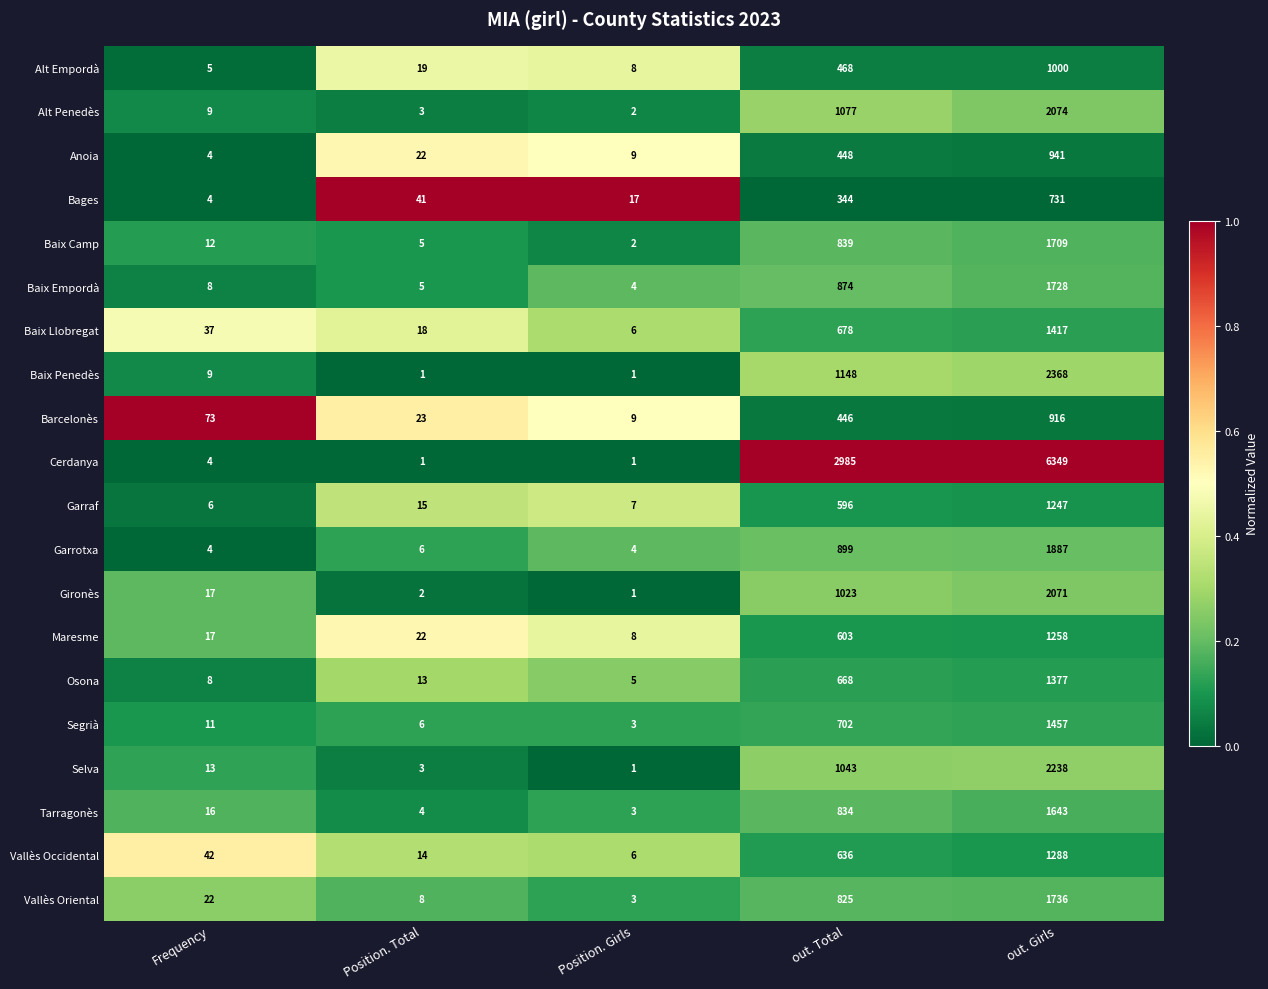

What is the minimum value for Barcelonès?

9